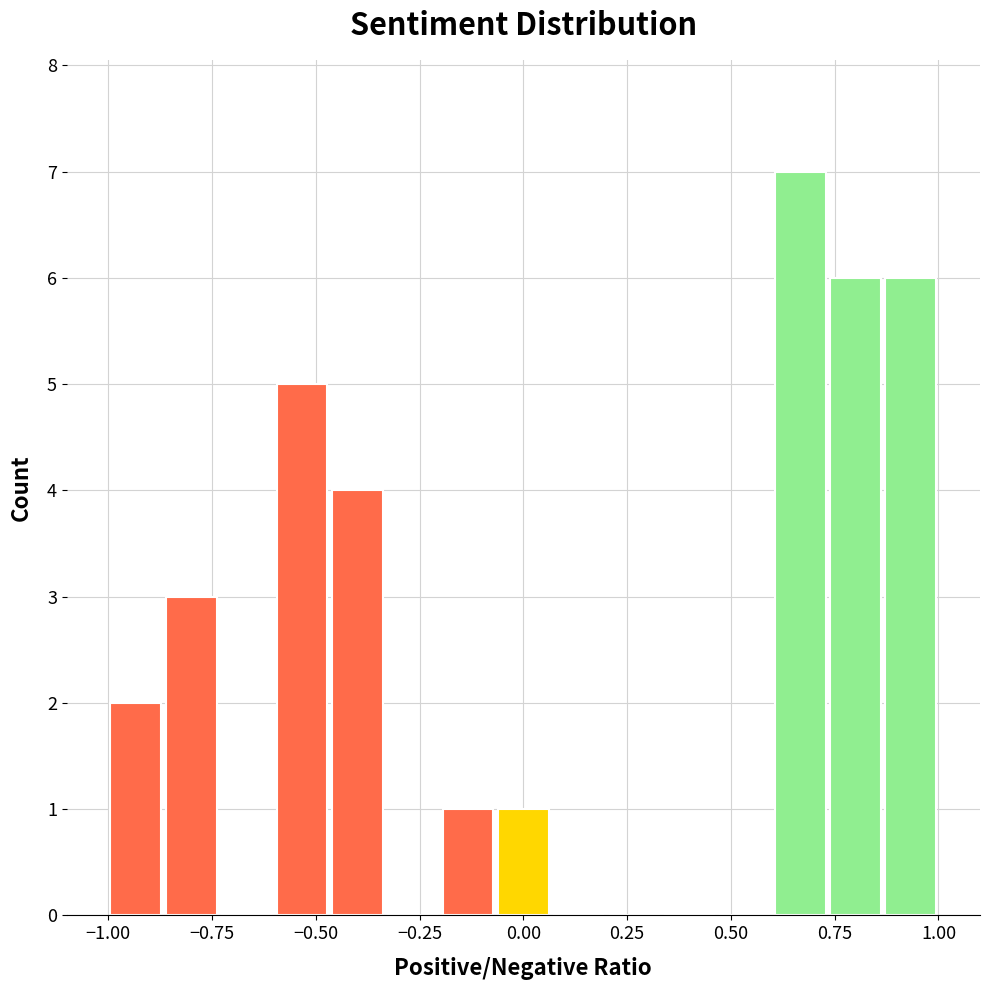

Read against the x-axis, roughly where is the centre of the tallest bar?

0.65